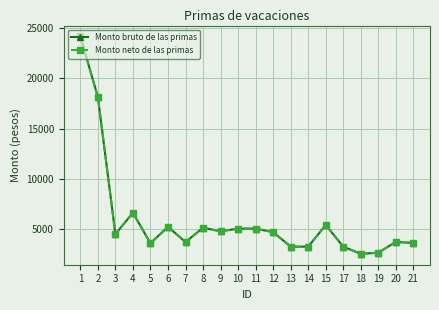

True or false: Monto neto de las primas and Monto bruto de las primas cross at least once.

False